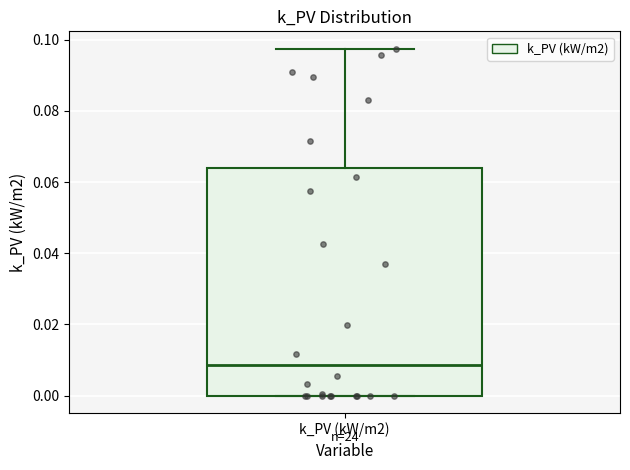

Transcribe this box plot: give where the median line is, the range the box spans, and where the two whiskers end, as read against the y-axis. The values are not printed on the chart, so give them approximately, as read against the axis.

median 0.008, box 0.000 to 0.064, whiskers 0.000 to 0.098